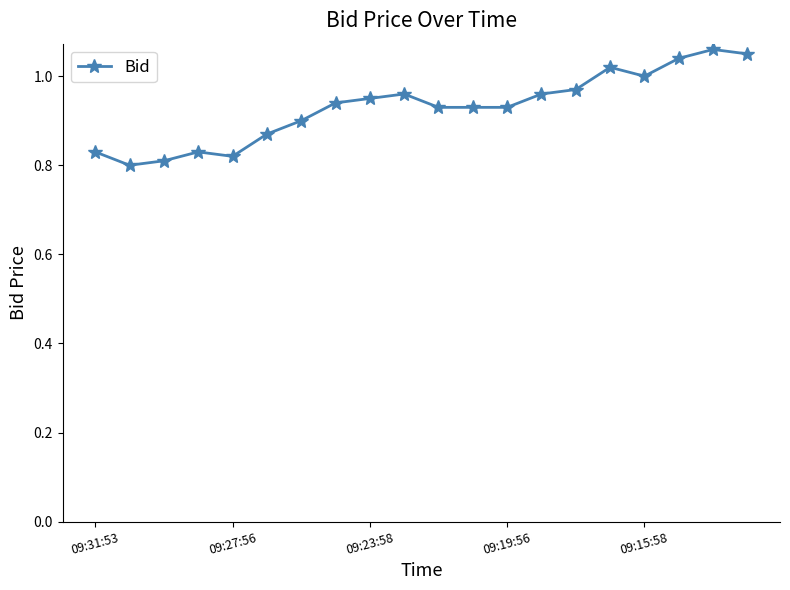

What is the difference between the maximum and minimum values?

0.3